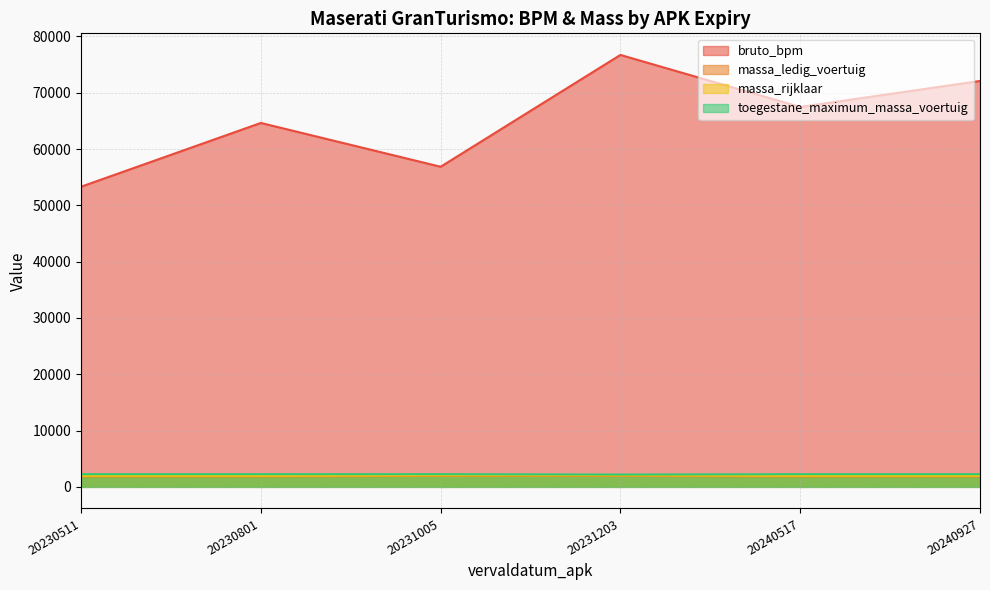

What is the greatest value displayed?

76713